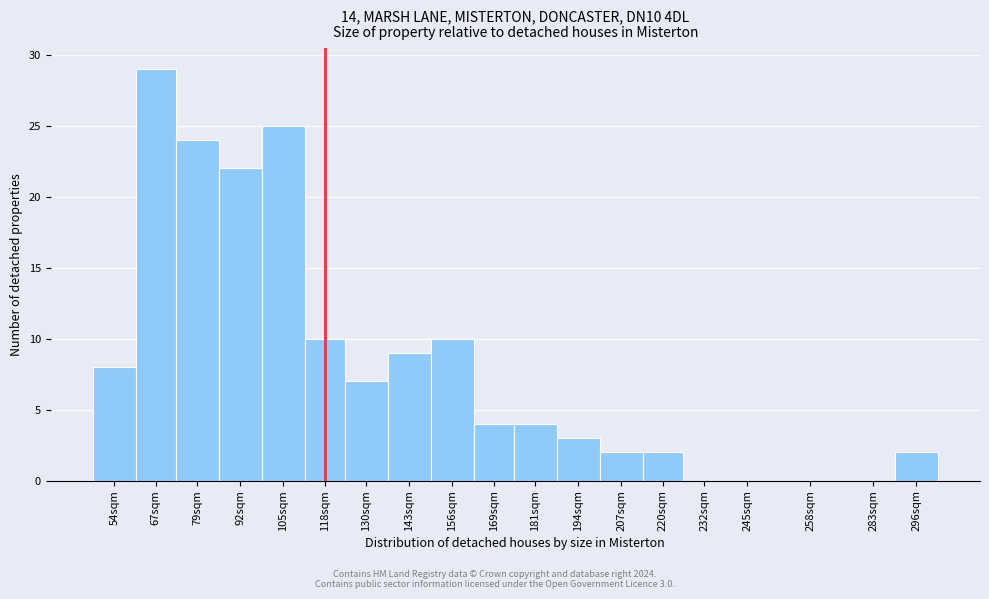

Reading left to right, what are all the values shown in this chart?

54sqm=8	67sqm=29	79sqm=24	92sqm=22	105sqm=25	118sqm=10	130sqm=7	143sqm=9	156sqm=10	169sqm=4	181sqm=4	194sqm=3	207sqm=2	220sqm=2	232sqm=0	245sqm=0	258sqm=0	283sqm=0	296sqm=2